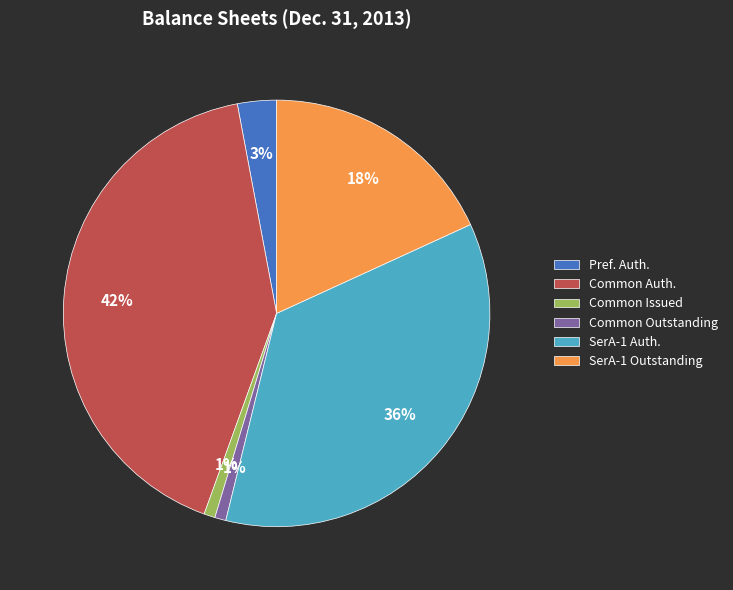

What is the largest slice in the pie chart?

Common Auth.